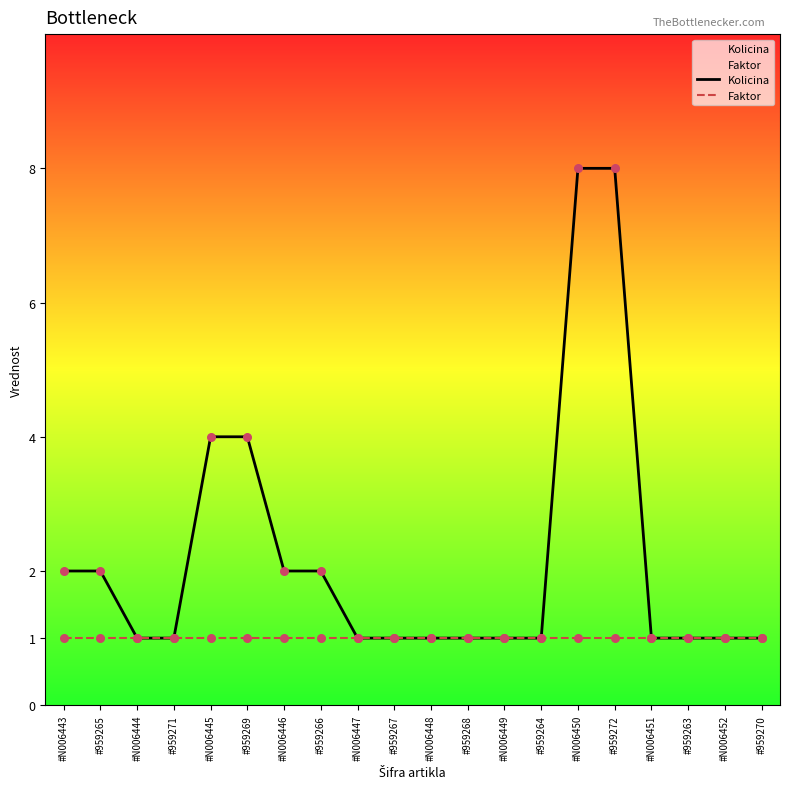

Which series contains the highest Y value?

Kolicina